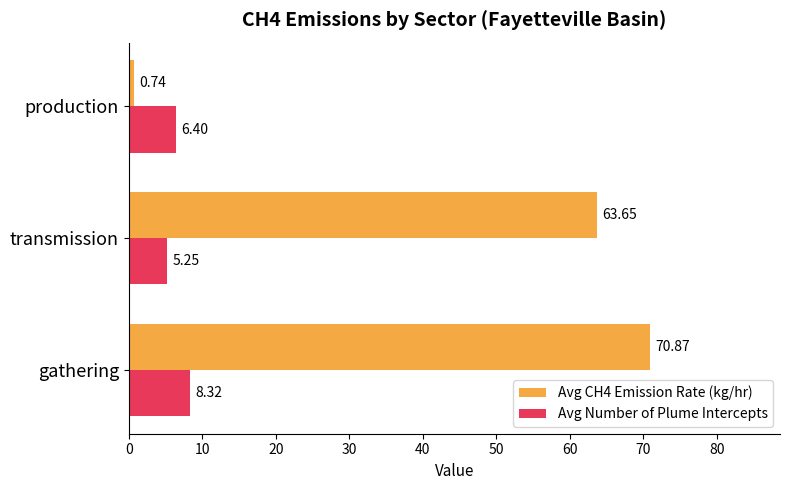

Which series has the largest total across all categories?

Avg CH4 Emission Rate (kg/hr)